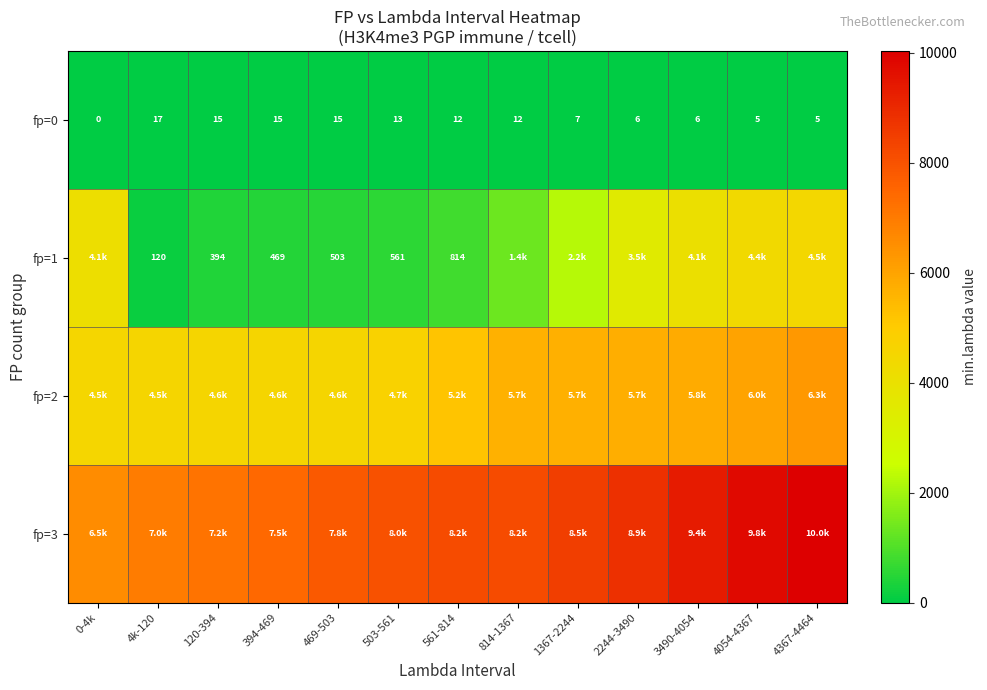

Where is fp=2 nearest to the value 5404?

561-814